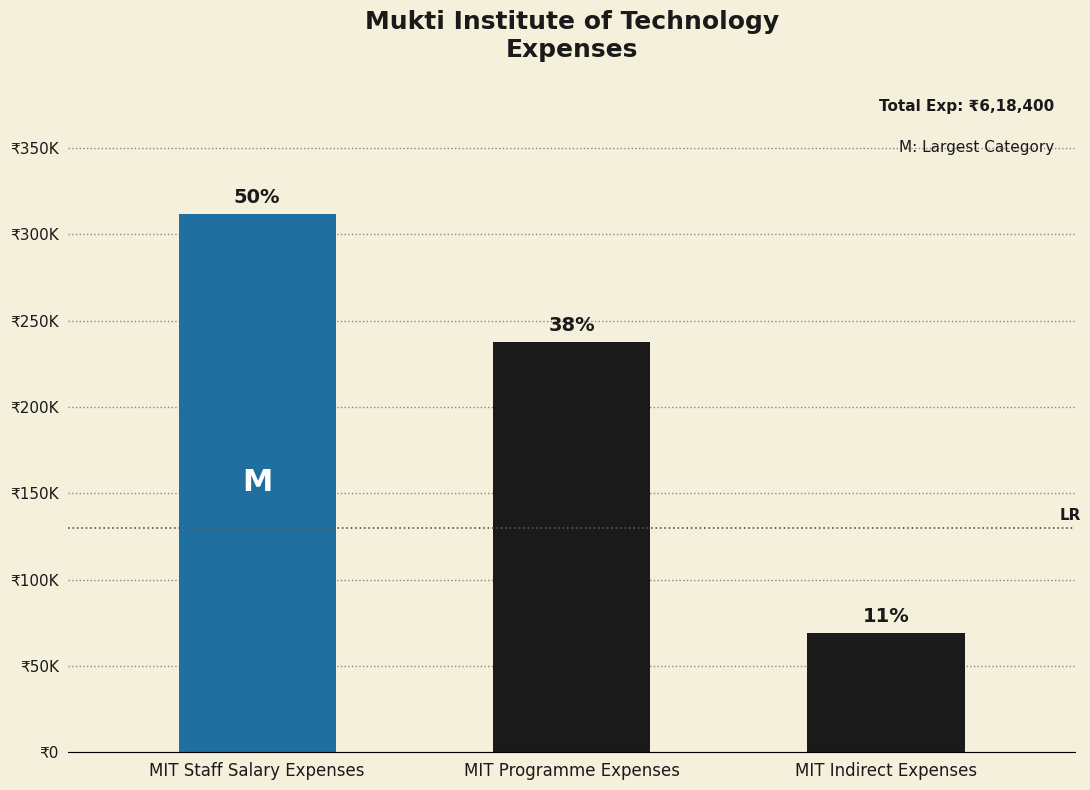

What is the change in value from MIT Staff Salary Expenses to MIT Indirect Expenses?

-243100